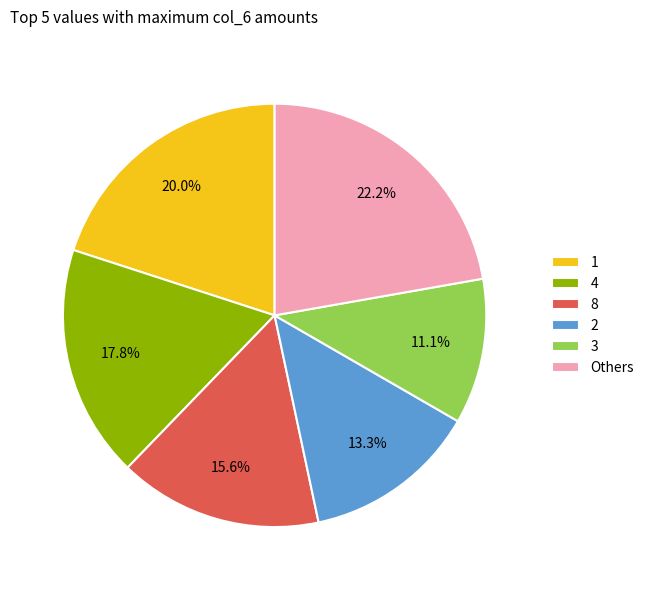

How many segments does this pie chart have?

6